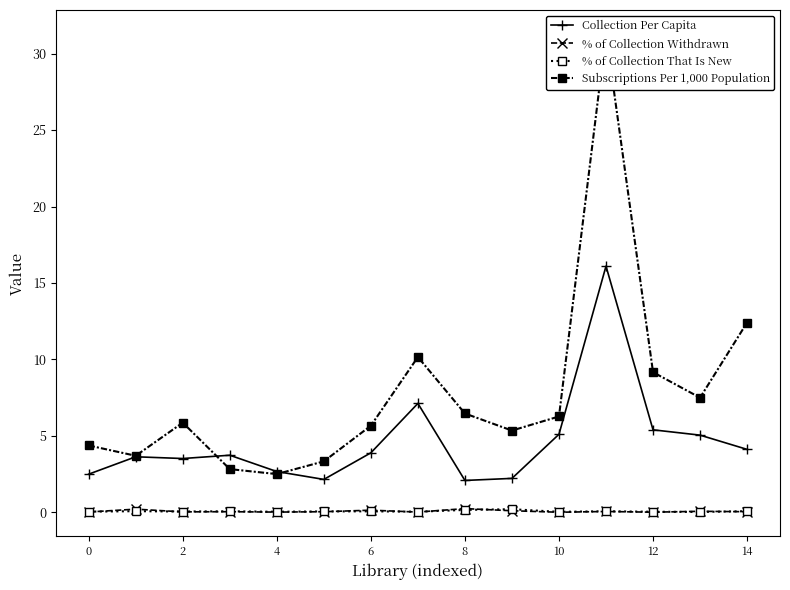

Reading left to right, extract all data points from this chart.

Collection Per Capita: 2.5	3.6	3.5	3.7	2.7	2.1	3.9	7.1	2.1	2.2	5.1	16.1	5.4	5.0	4.1
% of Collection Withdrawn: 0.0	0.2	0.0	0.0	0.0	0.0	0.1	0.0	0.2	0.1	0.0	0.0	0.0	0.1	0.0
% of Collection That Is New: 0.0	0.1	0.0	0.1	0.0	0.1	0.1	0.0	0.2	0.2	0.0	0.1	0.0	0.0	0.1
Subscriptions Per 1,000 Population: 4.4	3.7	5.9	2.8	2.5	3.3	5.7	10.2	6.5	5.3	6.3	31.3	9.2	7.5	12.4